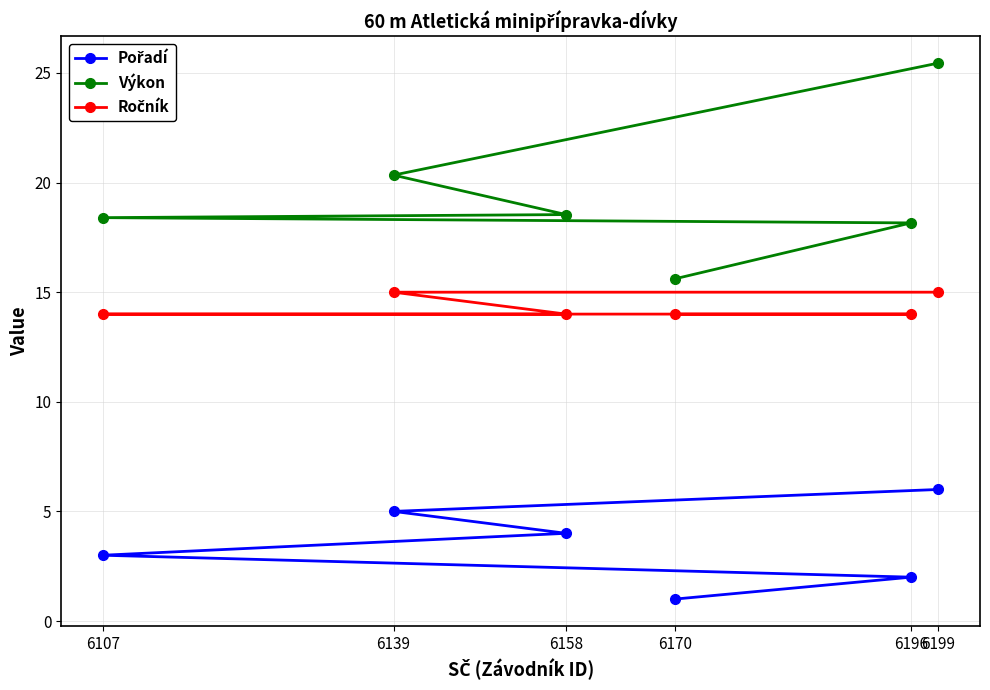

Between 6139 and 6170, which is larger?

6139